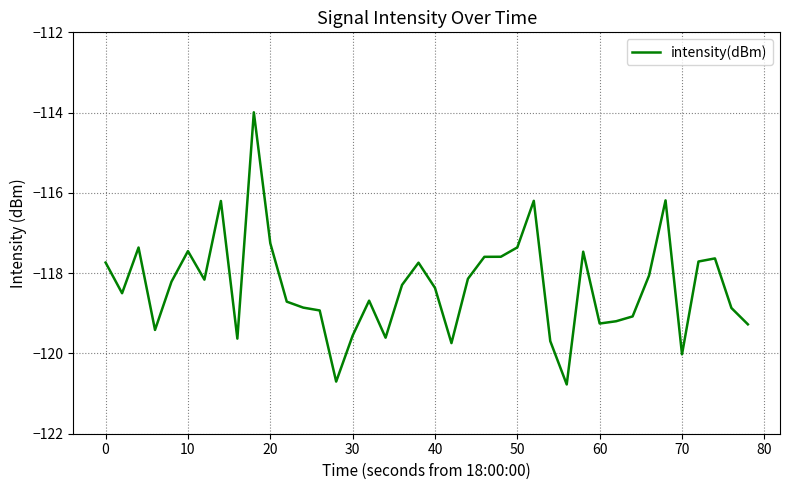

Count the number of data series in this chart.

1